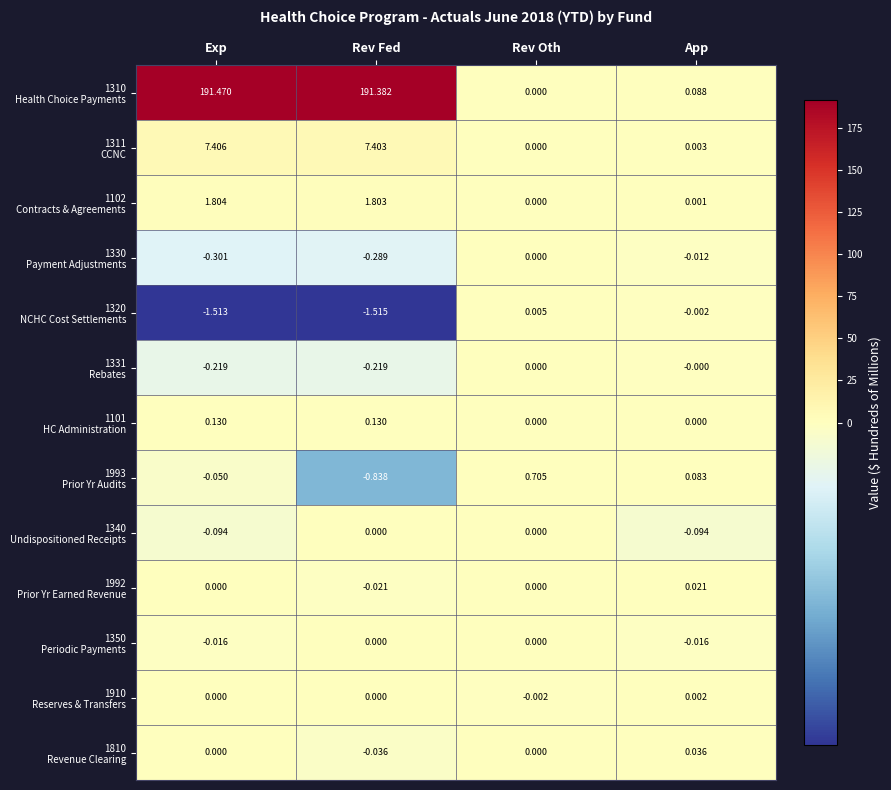

Count the number of data series in this chart.

13